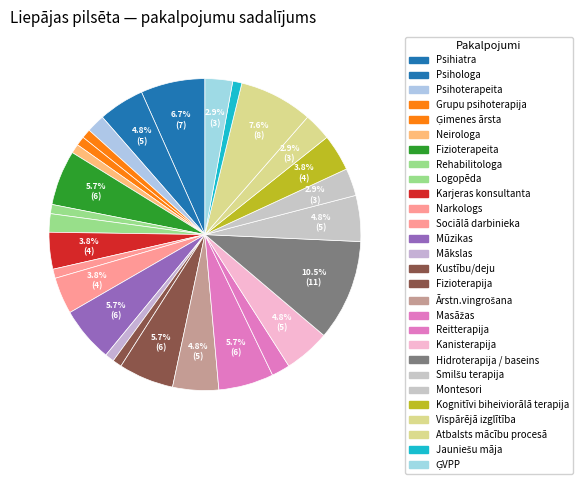

How many slices are in this pie chart?

28